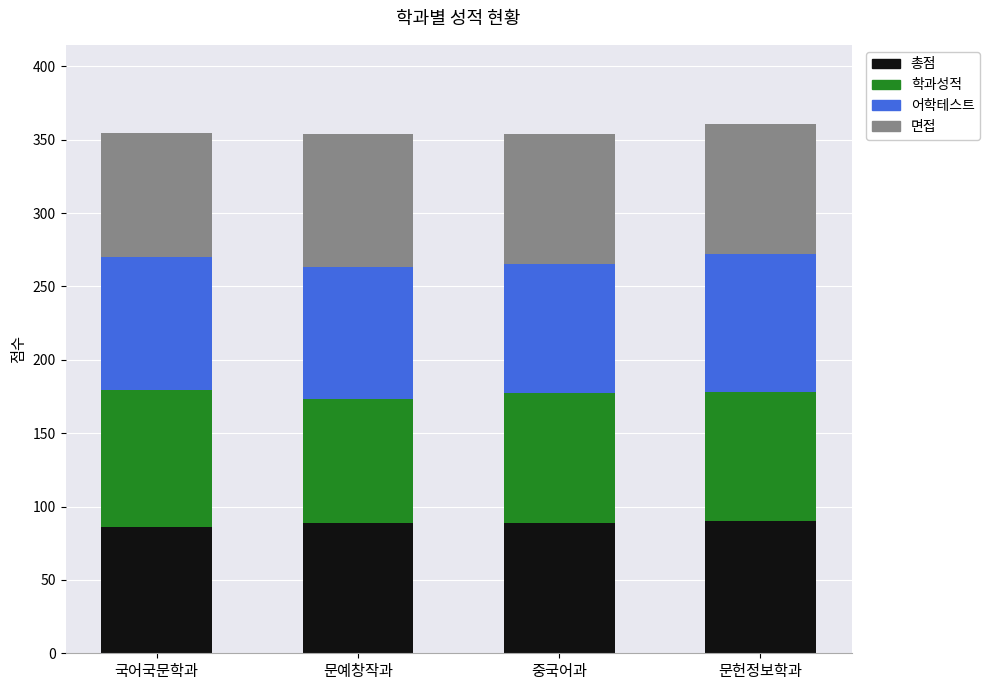

The value of 총점 at 문예창작과 is 88.5. True or false?

True